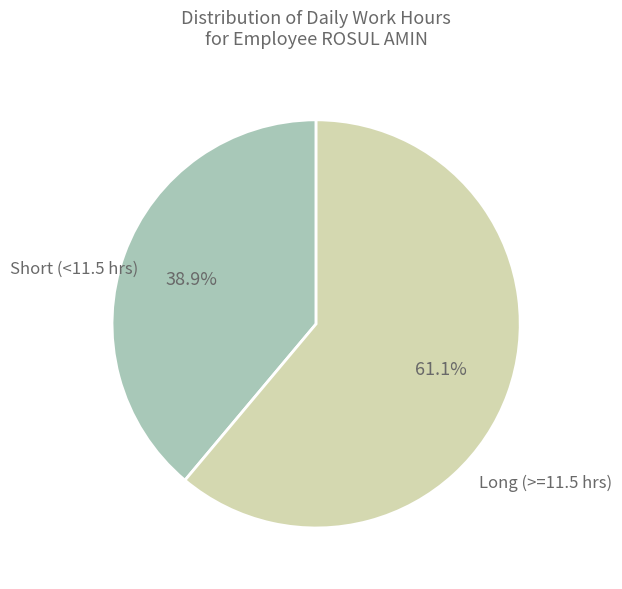

Is there any slice that represents more than half of the pie?

Yes